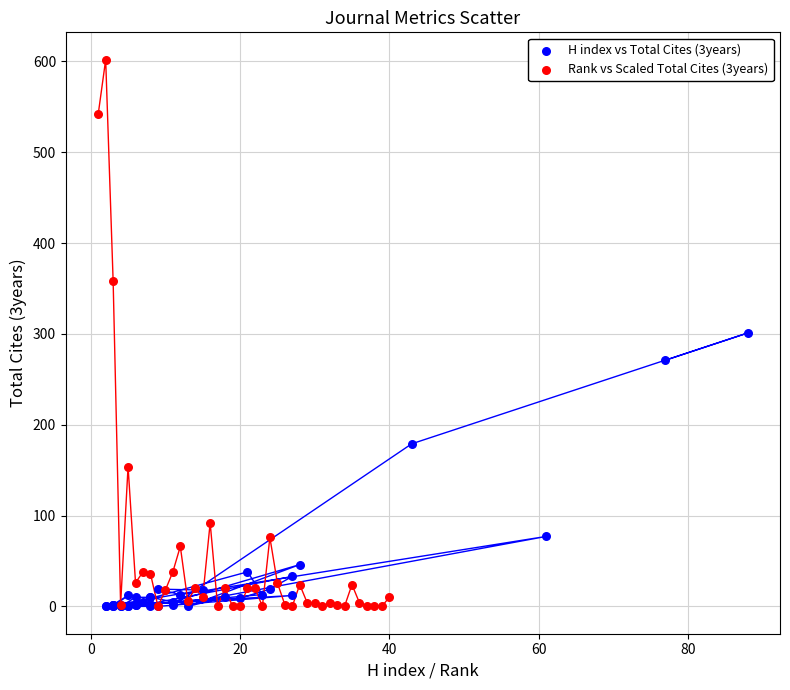

Which series has the largest Y range (max minus min)?

Rank vs Scaled Total Cites (3years)